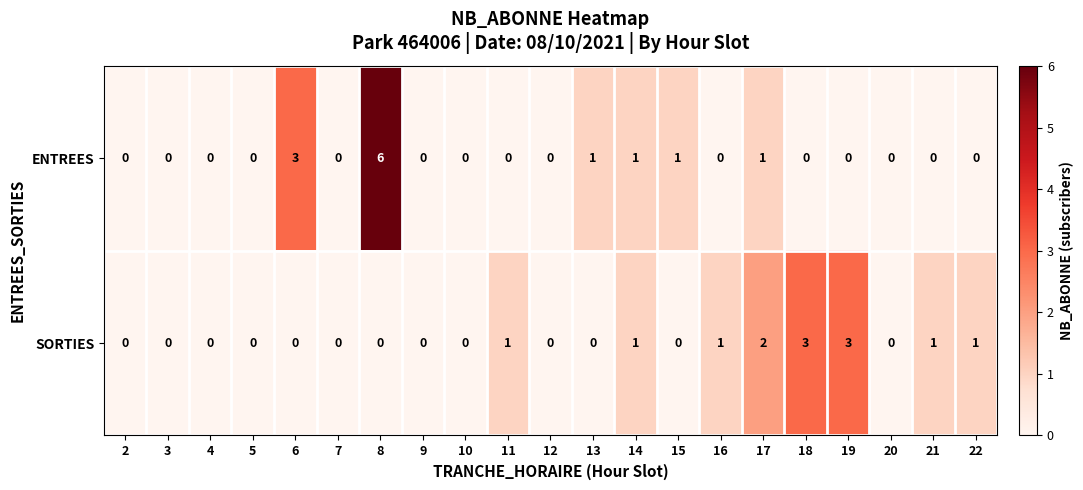

The ENTREES series shows -2 at 22. True or false?

False